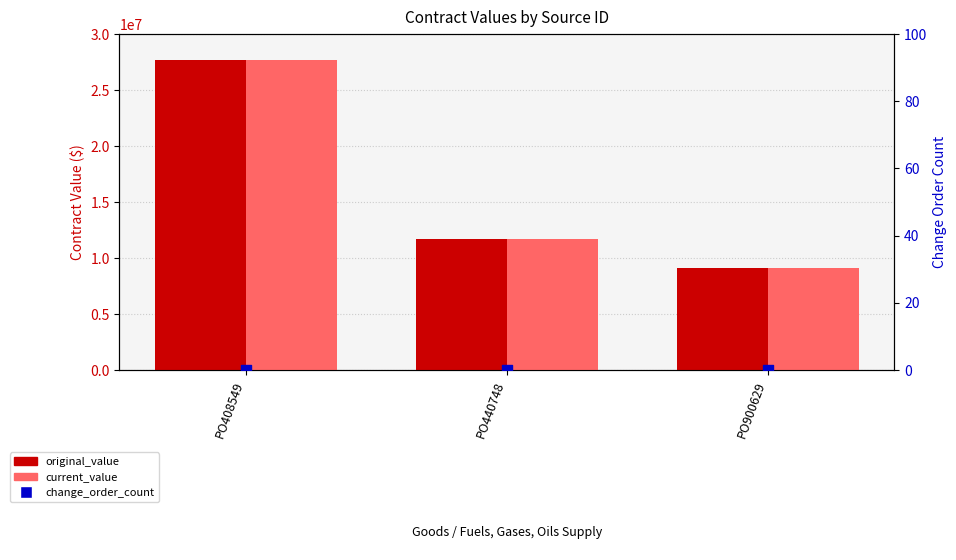

At how many categories does at least one series exceed 14077264?

1